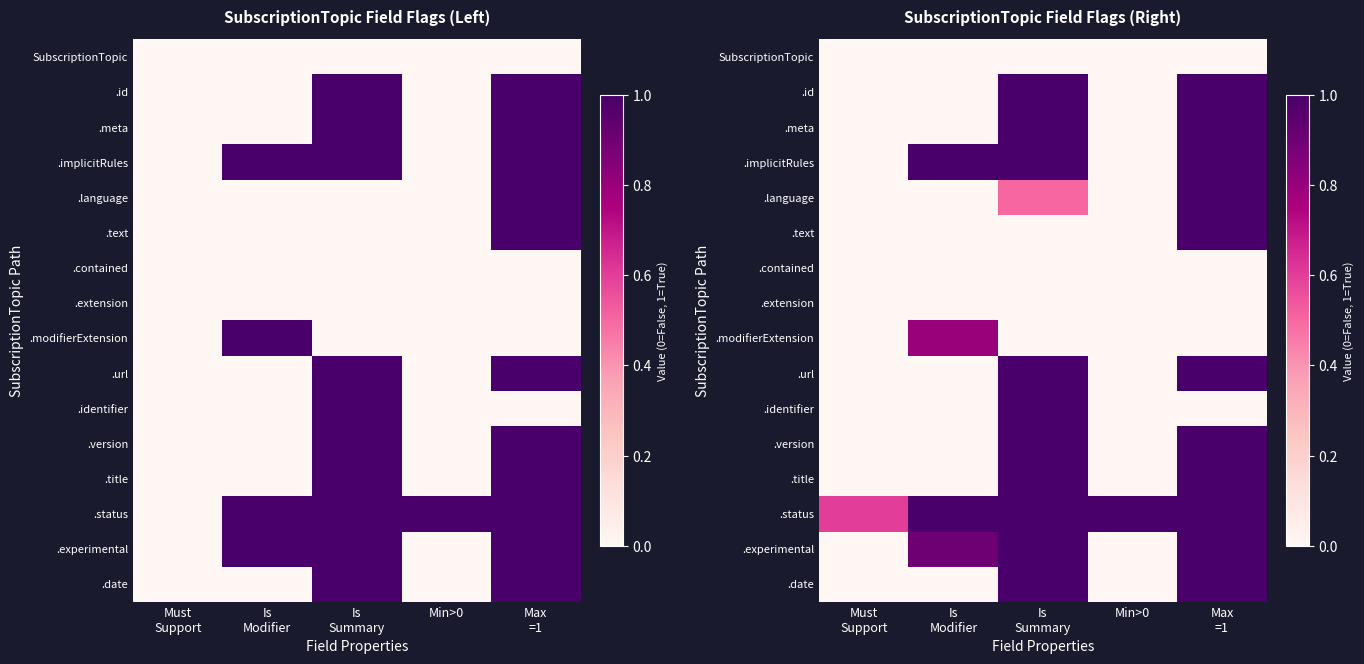

What is the total value across all series at Is
Modifier?

3.7